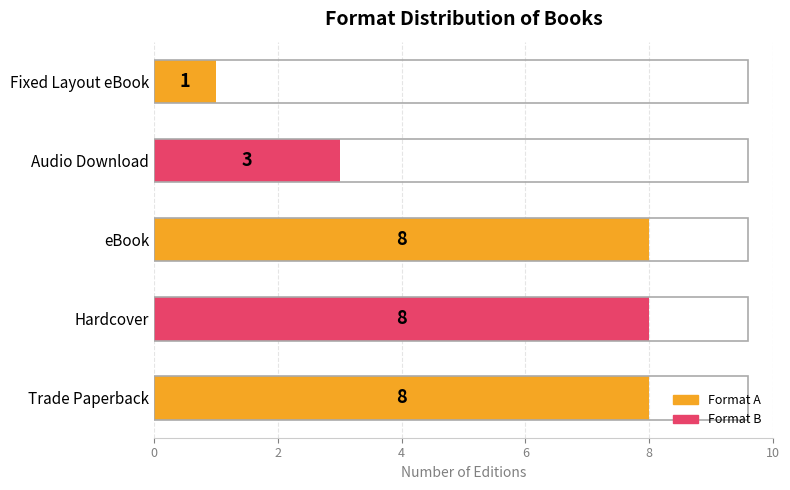

What is the difference between the values at Trade Paperback and Audio Download?

5